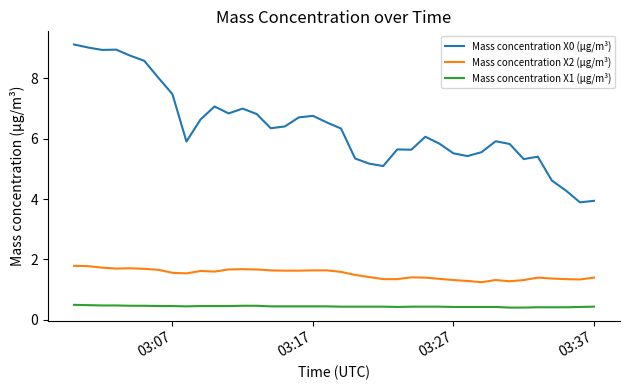

True or false: Mass concentration X0 (μg/m³) and Mass concentration X1 (μg/m³) intersect in this chart.

False